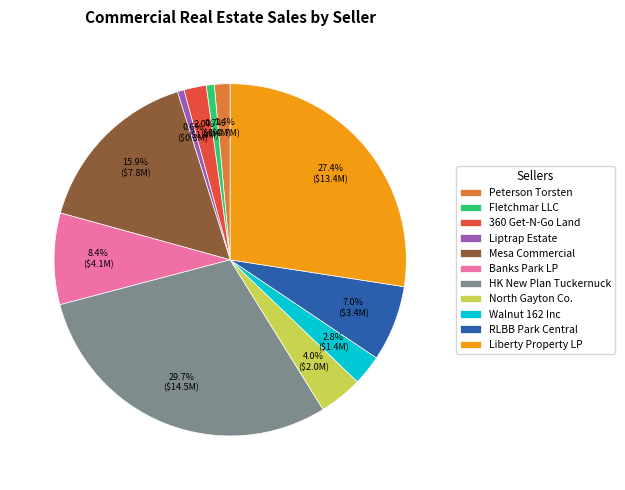

Do Fletchmar LLC and Walnut 162 Inc together represent more than half of the pie?

No